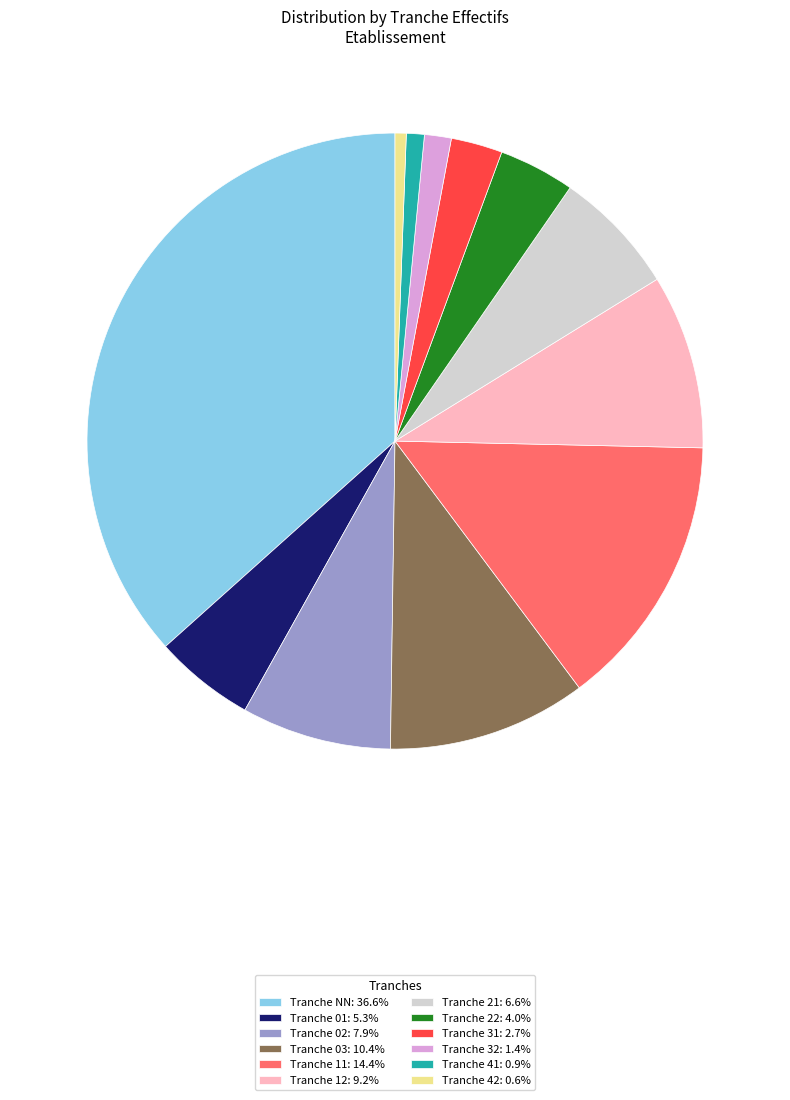

How many slices are in this pie chart?

12